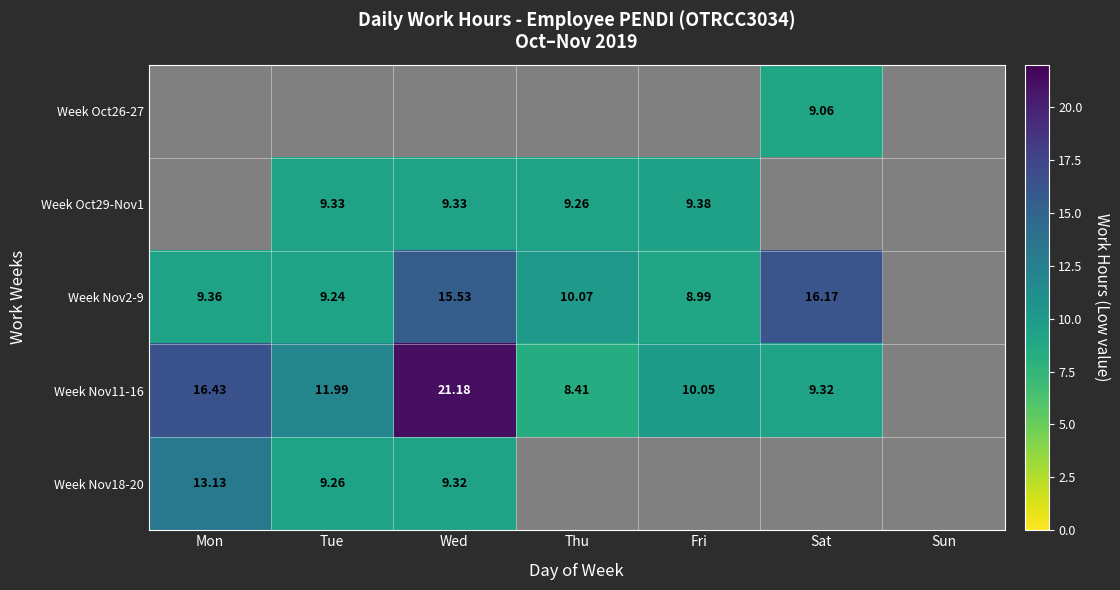

Is it true that Week Nov2-9 equals 23.4 at Sat?

False